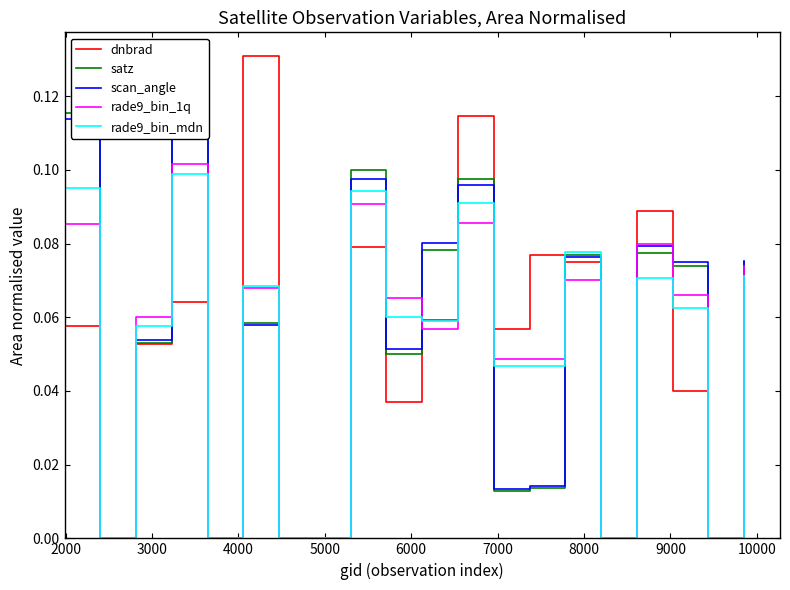

Reading left to right, transcribe all the data shown in this chart.

dnbrad: 0.1	0.0	0.1	0.1	0.0	0.1	0.0	0.0	0.1	0.0	0.1	0.1	0.1	0.1	0.1	0.0	0.1	0.0	0.0	0.1
satz: 0.1	0.0	0.1	0.1	0.0	0.1	0.0	0.0	0.1	0.0	0.1	0.1	0.0	0.0	0.1	0.0	0.1	0.1	0.0	0.1
scan_angle: 0.1	0.0	0.1	0.1	0.0	0.1	0.0	0.0	0.1	0.1	0.1	0.1	0.0	0.0	0.1	0.0	0.1	0.1	0.0	0.1
rade9_bin_1q: 0.1	0.0	0.1	0.1	0.0	0.1	0.0	0.0	0.1	0.1	0.1	0.1	0.0	0.0	0.1	0.0	0.1	0.1	0.0	0.1
rade9_bin_mdn: 0.1	0.0	0.1	0.1	0.0	0.1	0.0	0.0	0.1	0.1	0.1	0.1	0.0	0.0	0.1	0.0	0.1	0.1	0.0	0.1